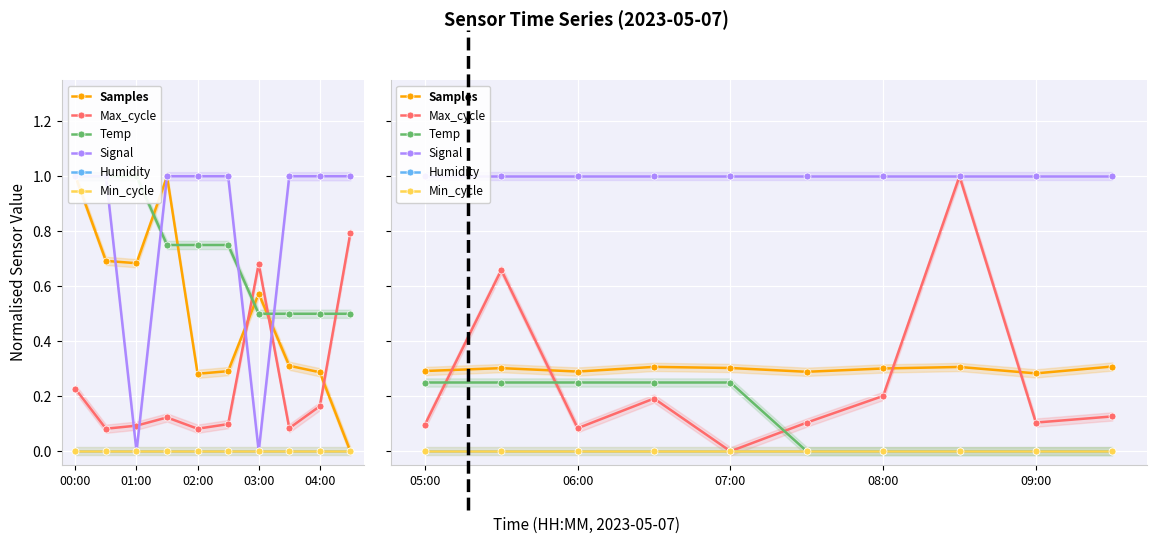

True or false: Samples and Min_cycle intersect in this chart.

False